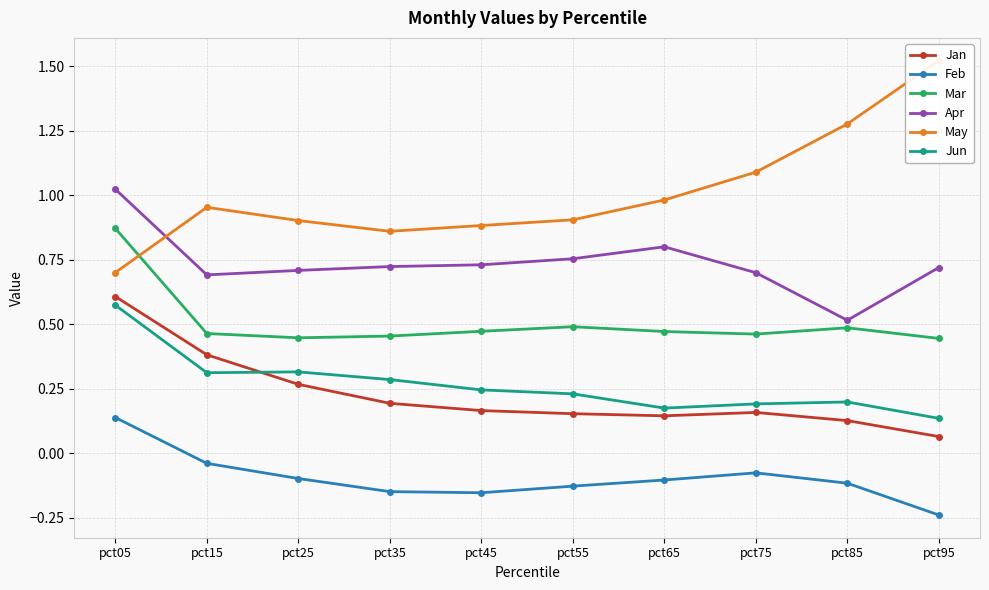

In Apr, how many points are lower than both neighbors (excluding endpoints)?

2